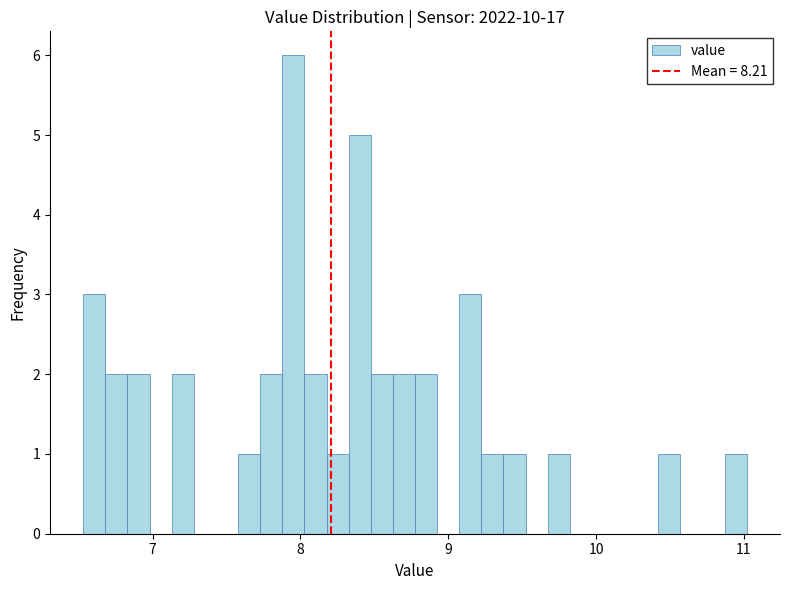

Read against the x-axis, roughly where is the centre of the tallest bar?

8.0